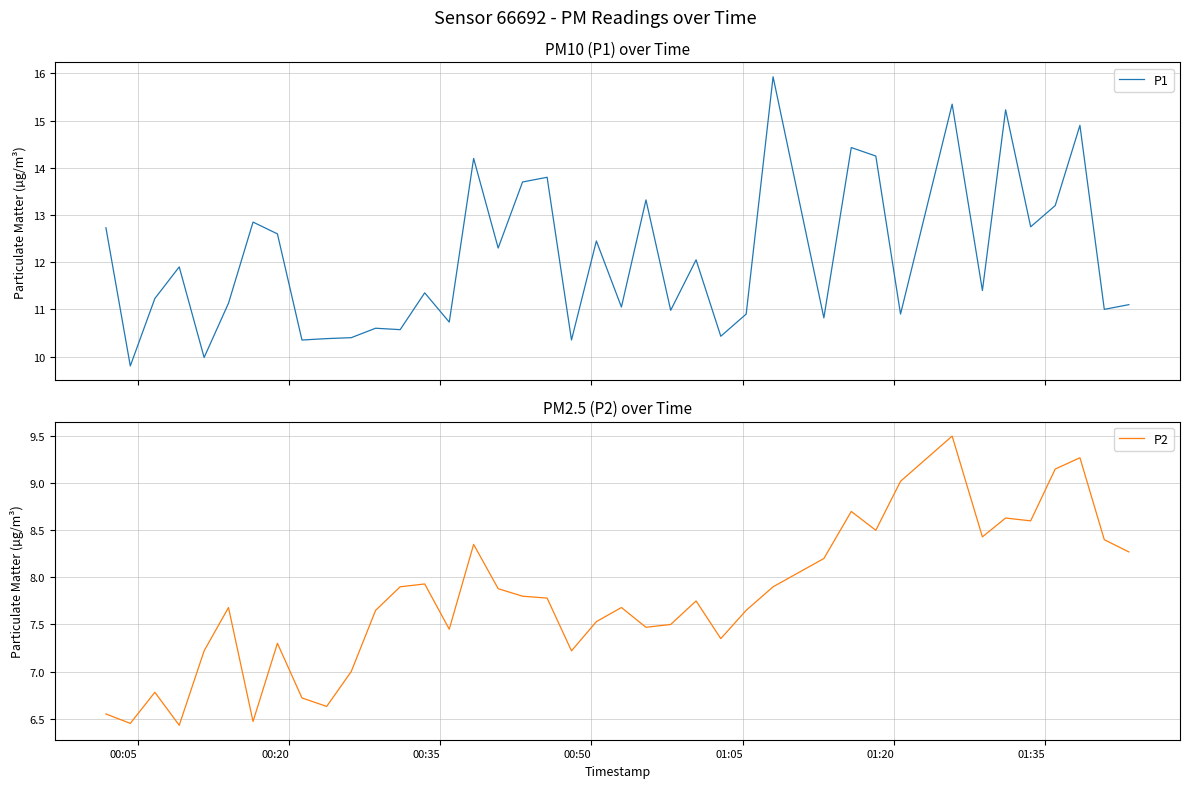

How many lines are shown in the chart?

2